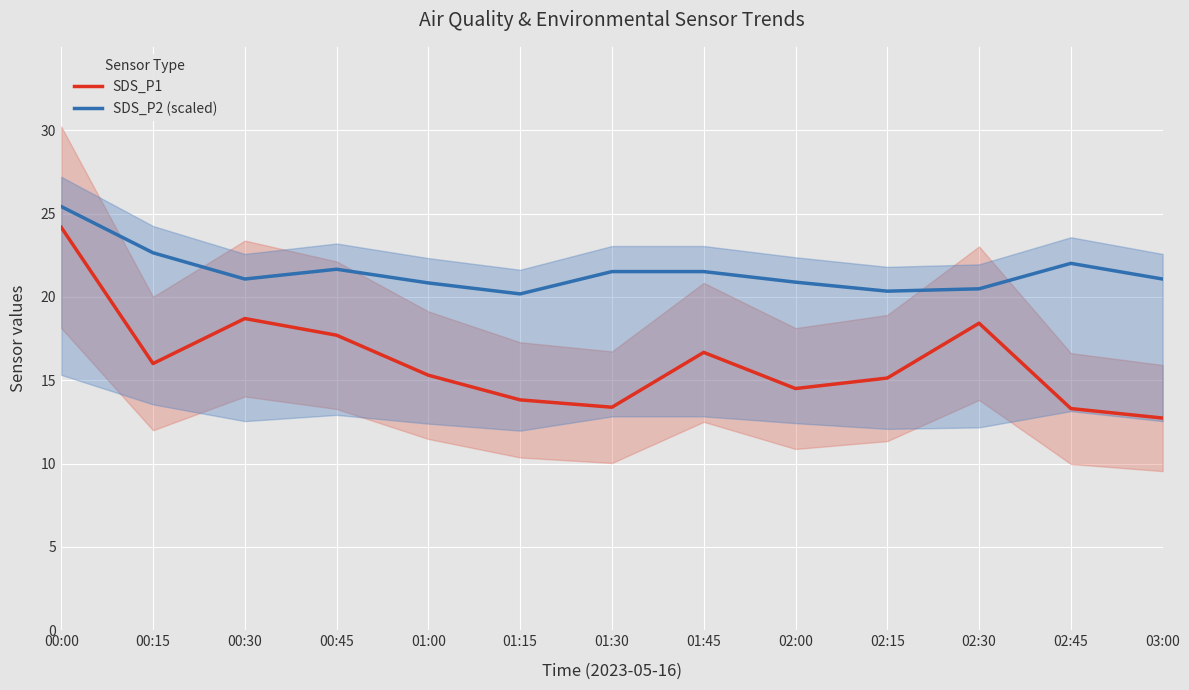

In SDS_P2 (scaled), how many points are higher than both neighbors (excluding endpoints)?

2